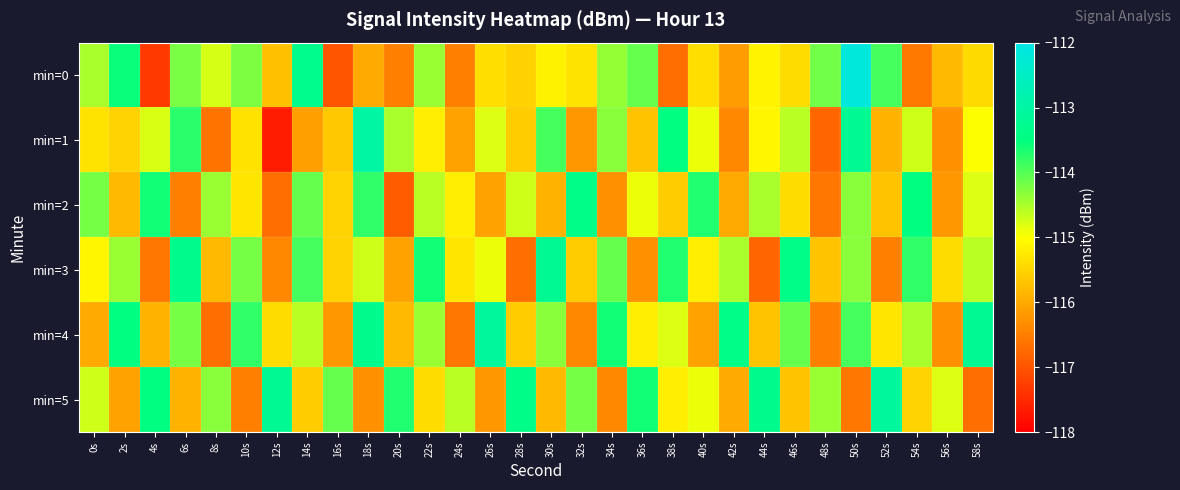

Which label corresponds to the largest value in the chart?

50s